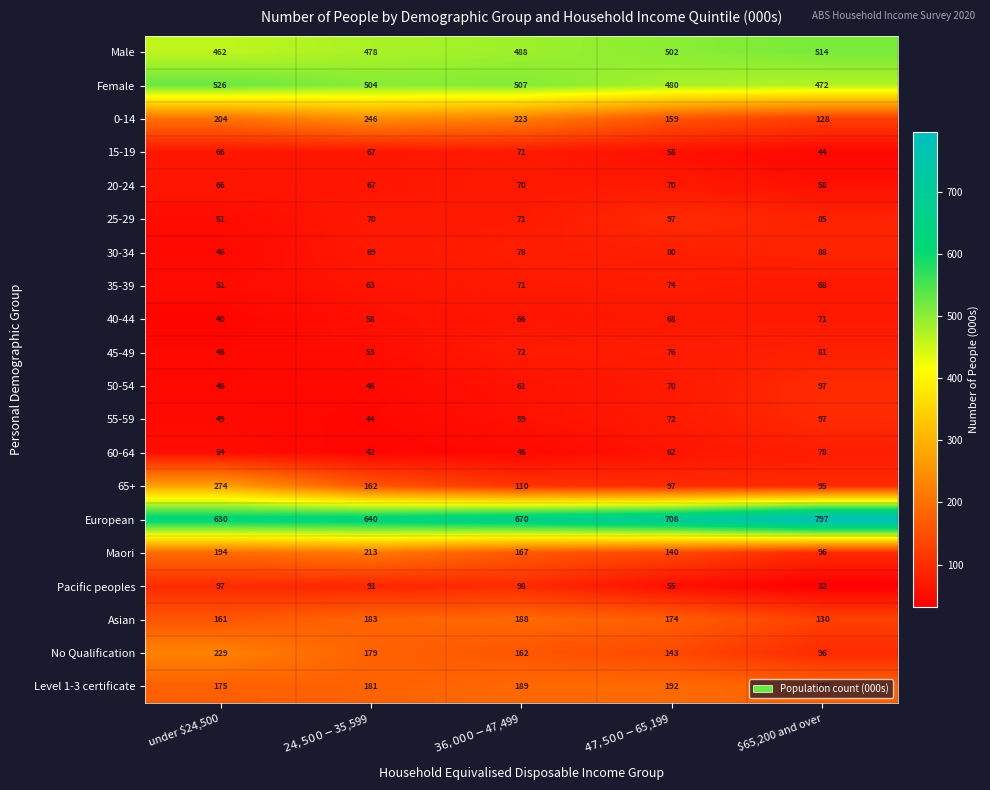

What is the total value across all series at $47,500-$65,199?

3377